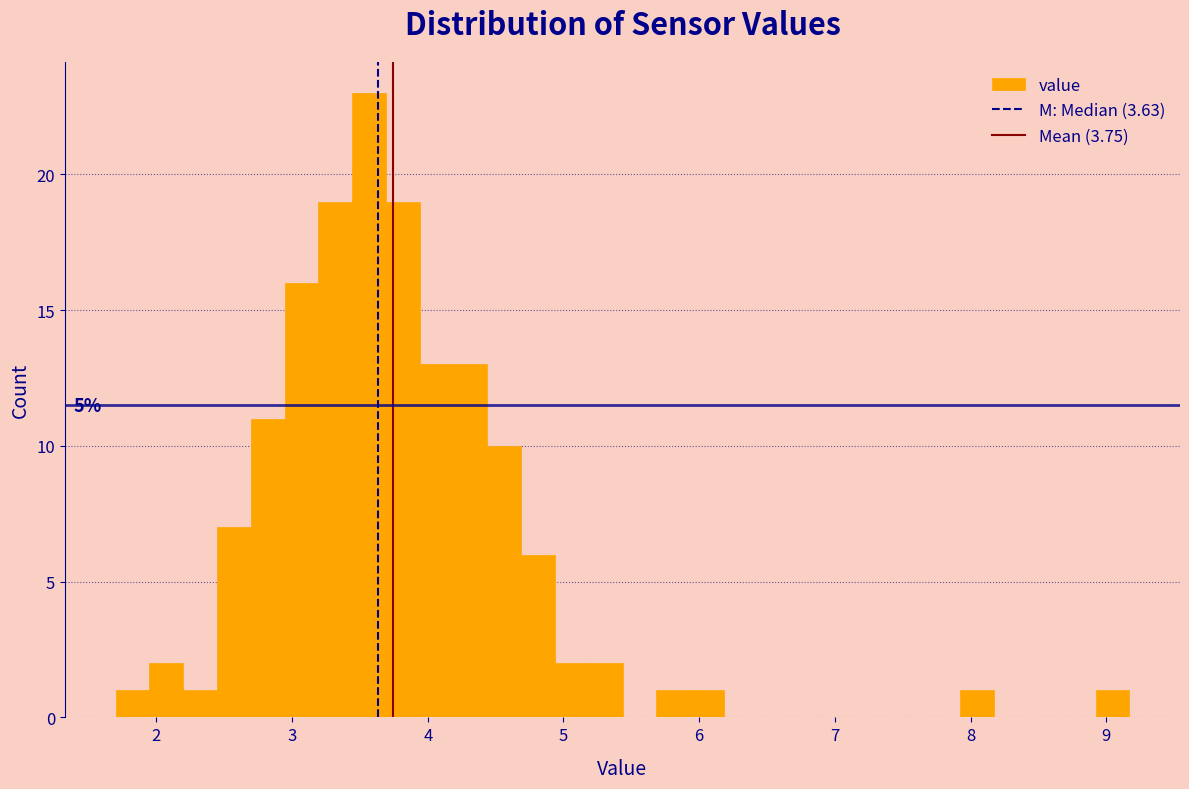

Around what value on the x-axis is the tallest bar? Give the approximate position of its centre, as read against the axis.

3.6